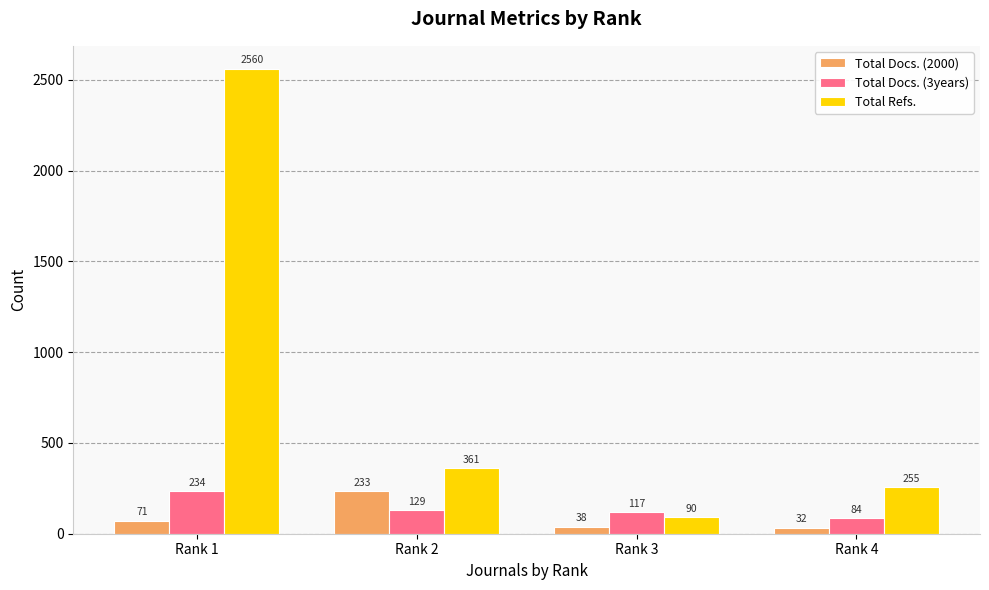

What is the spread (max minus min) of values at Rank 2?

232